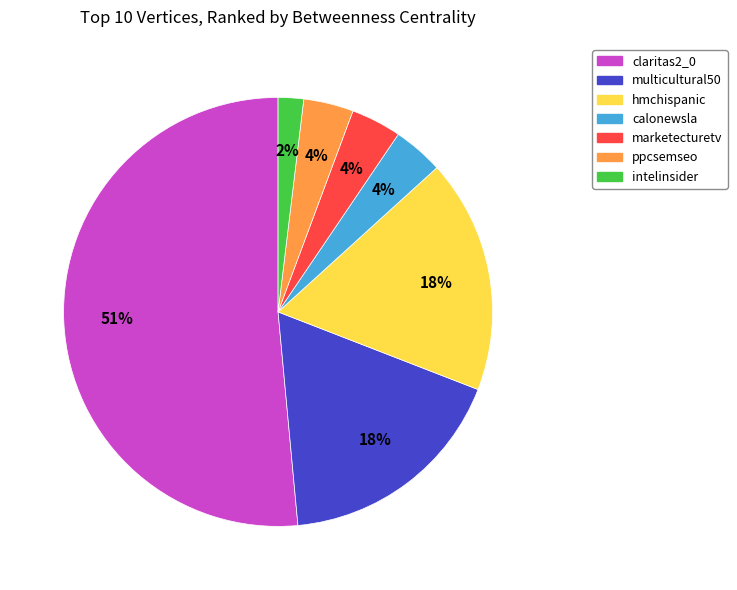

To the nearest percent, what percentage of the pie is intelinsider?

2%